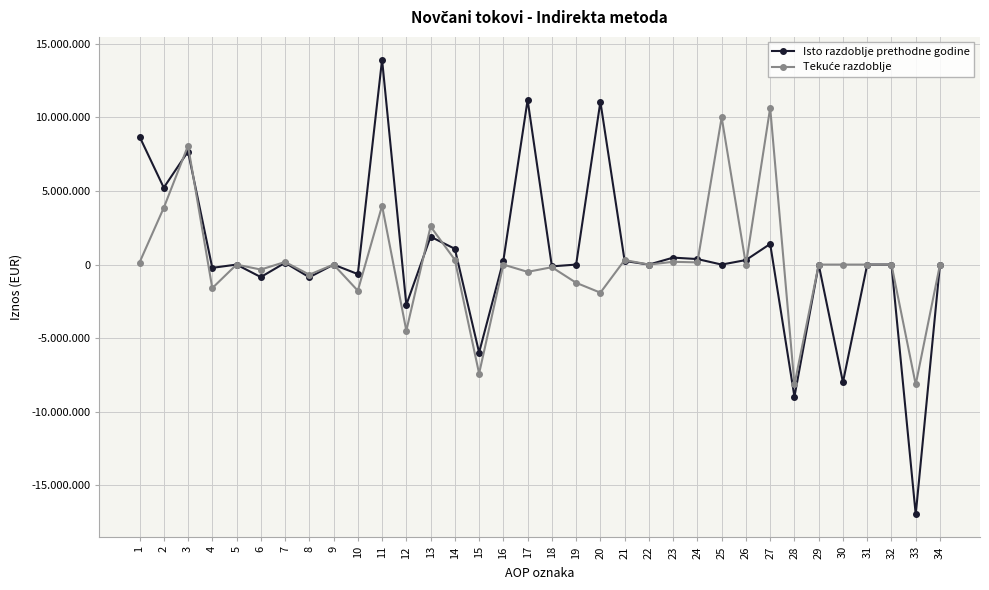

What is the value of the Isto razdoblje prethodne godine point at the 15th from the left?

-5979360